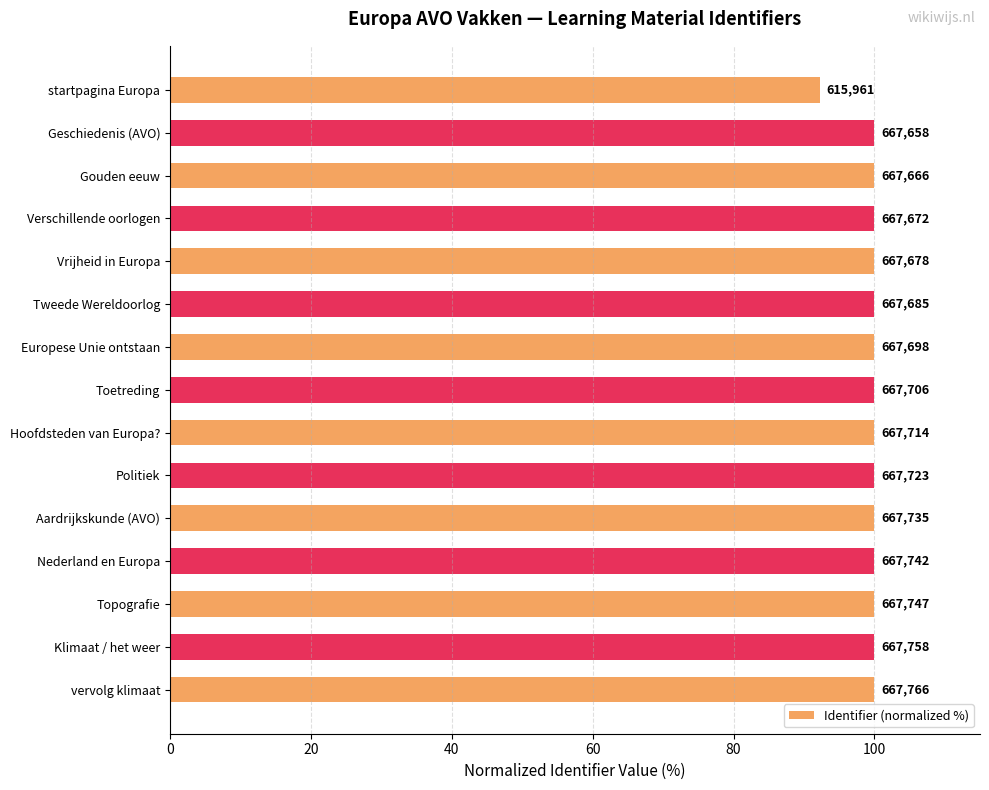

How many bars are there in total?

15